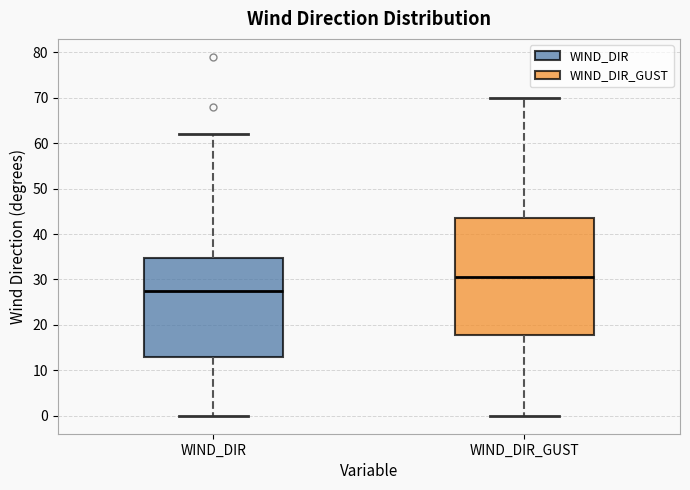

Reading left to right, transcribe this box plot: for each box, give where its median line is, the range the box spans, and where its two whiskers end, as read against the y-axis. The values are not printed on the chart, so give them approximately, as read against the axis.

WIND_DIR: median 28, box 13 to 35, whiskers 0 to 62
WIND_DIR_GUST: median 31, box 18 to 44, whiskers 0 to 70